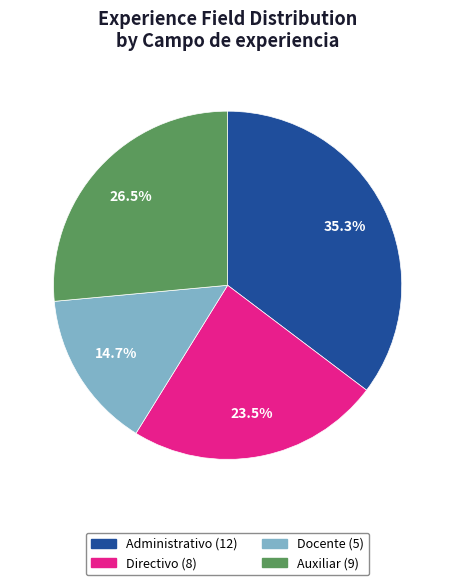

Is there any slice that represents more than half of the pie?

No